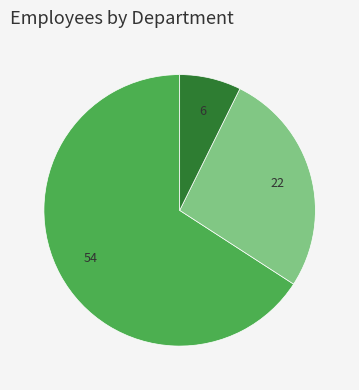

Which category has the biggest portion of the pie?

Water Department